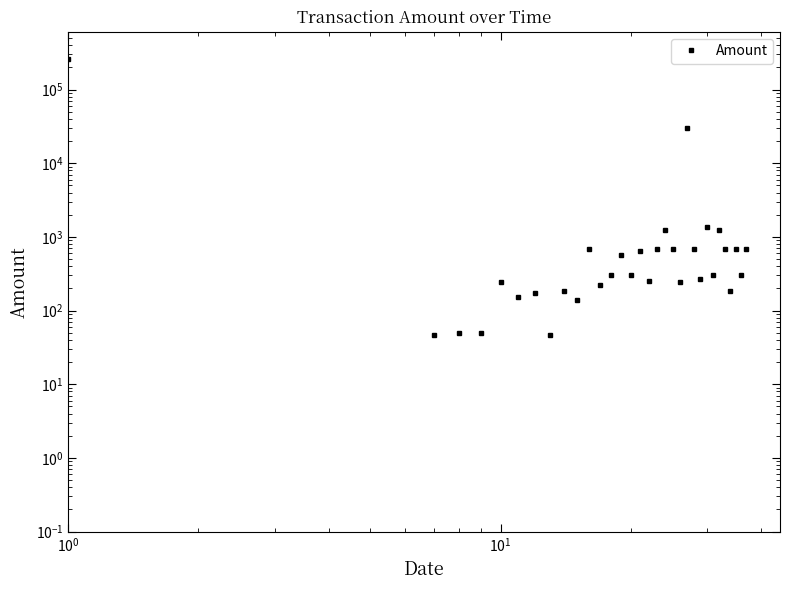

What is the value of the 30th point from the left?

1381.4